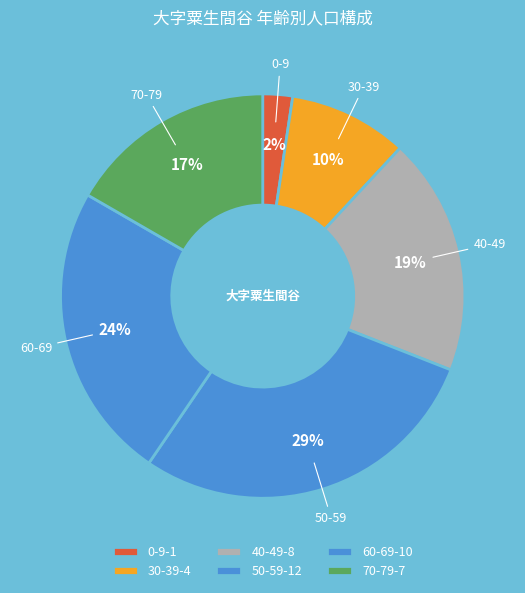

How many slices are in this pie chart?

6